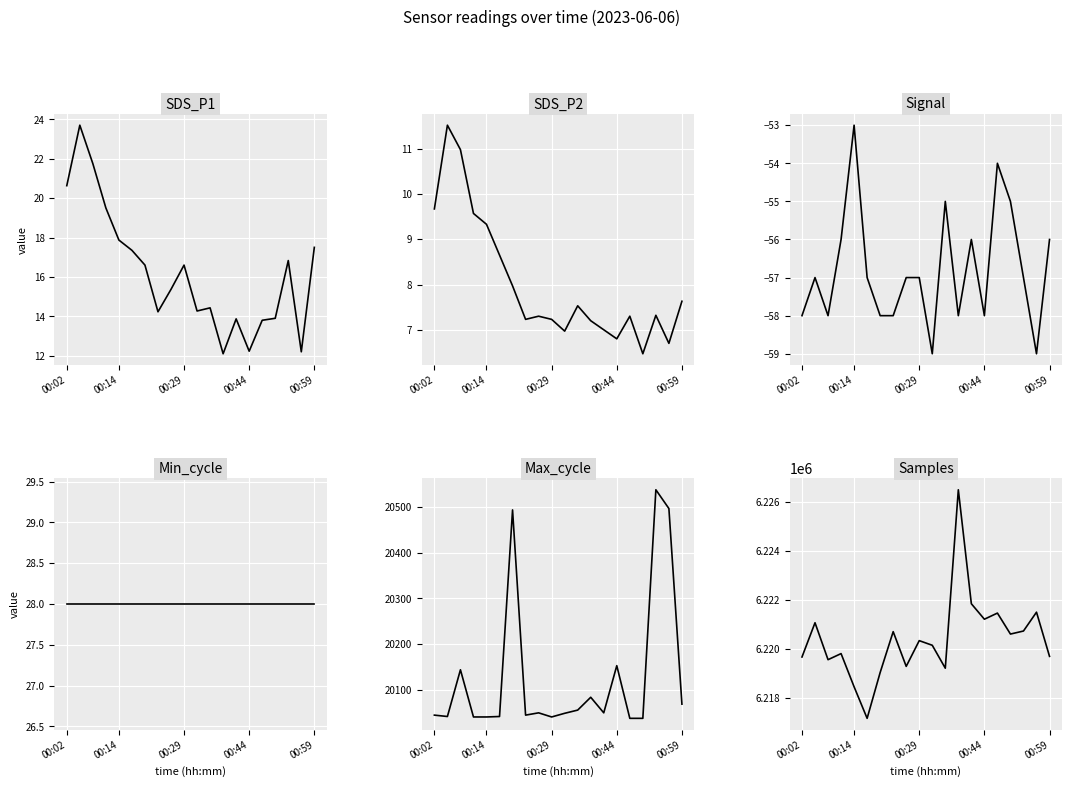

What is the greatest value displayed?

6226494.0